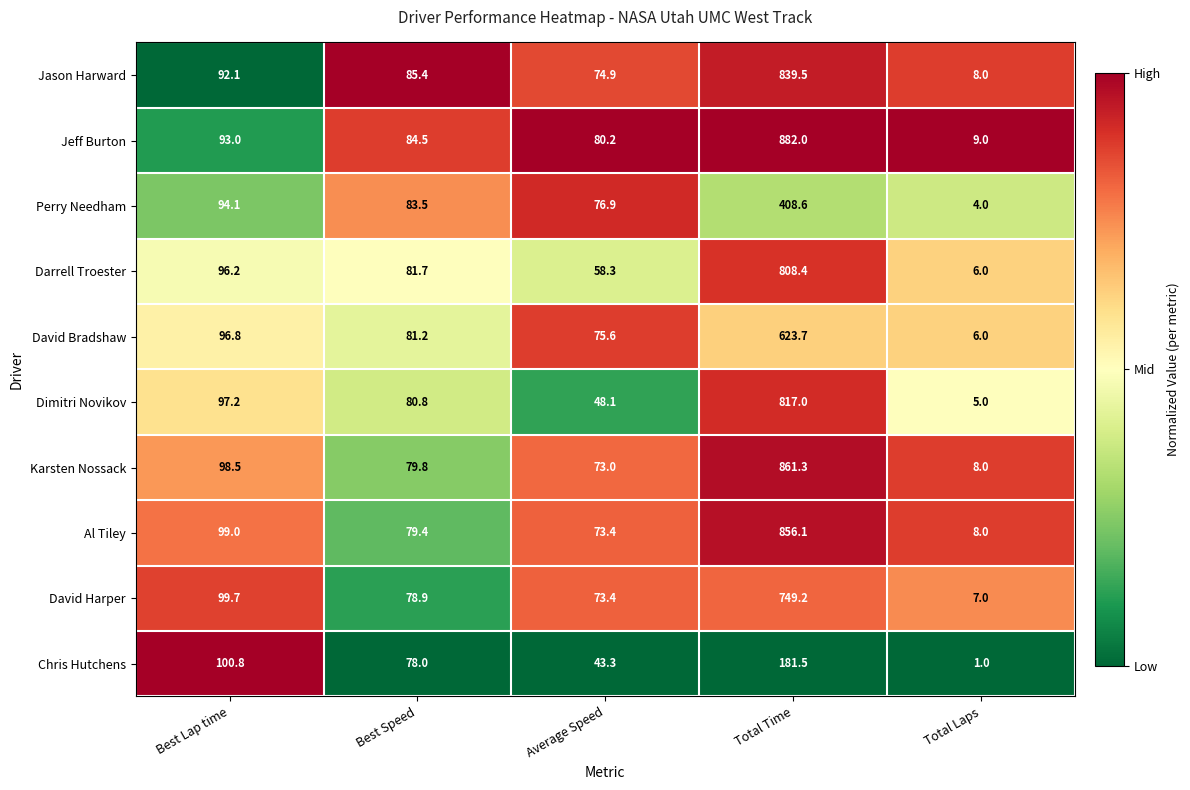

What is the highest value of the Perry Needham series?

408.6